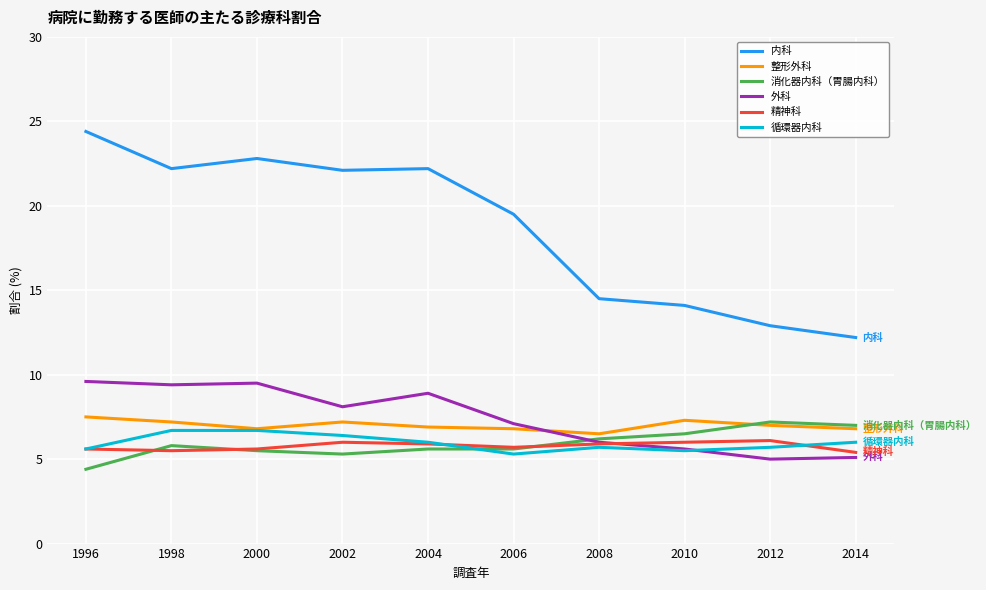

What is the difference between the 外科 values at 2000 and 2014?

4.4